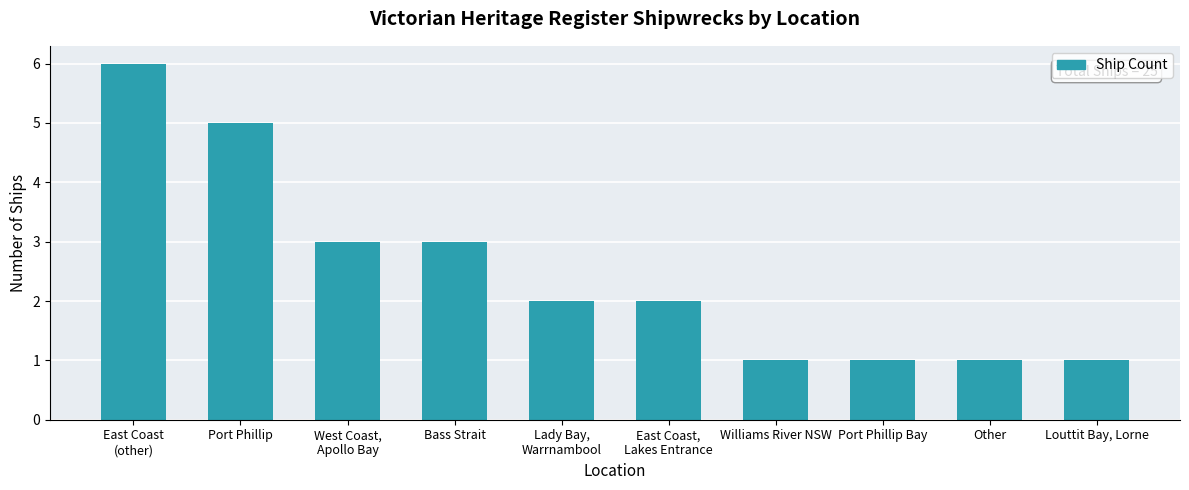

Which label corresponds to the largest value in the chart?

East Coast
(other)